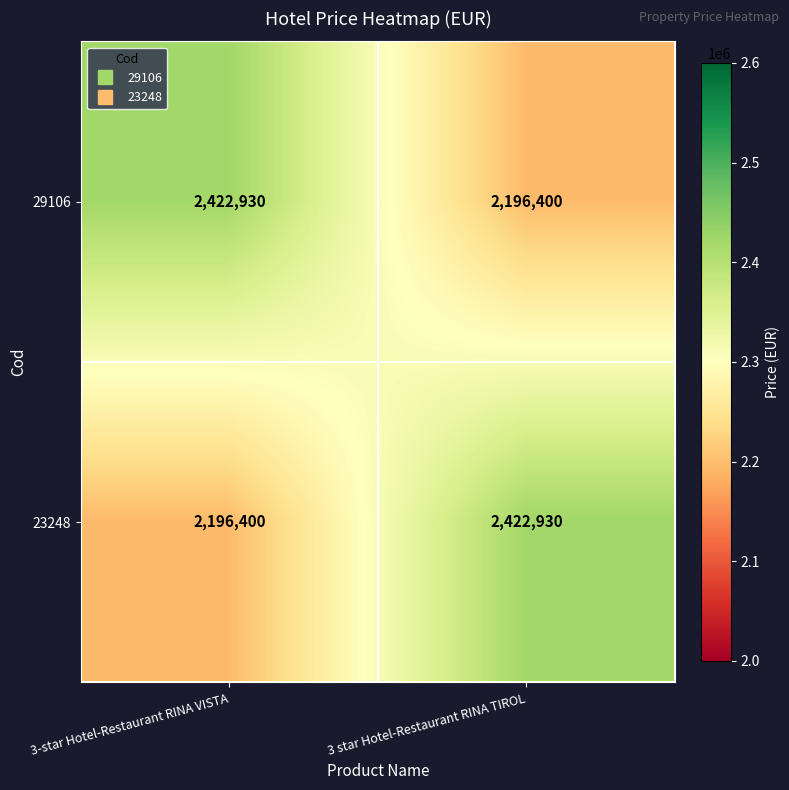

Count the number of data series in this chart.

2